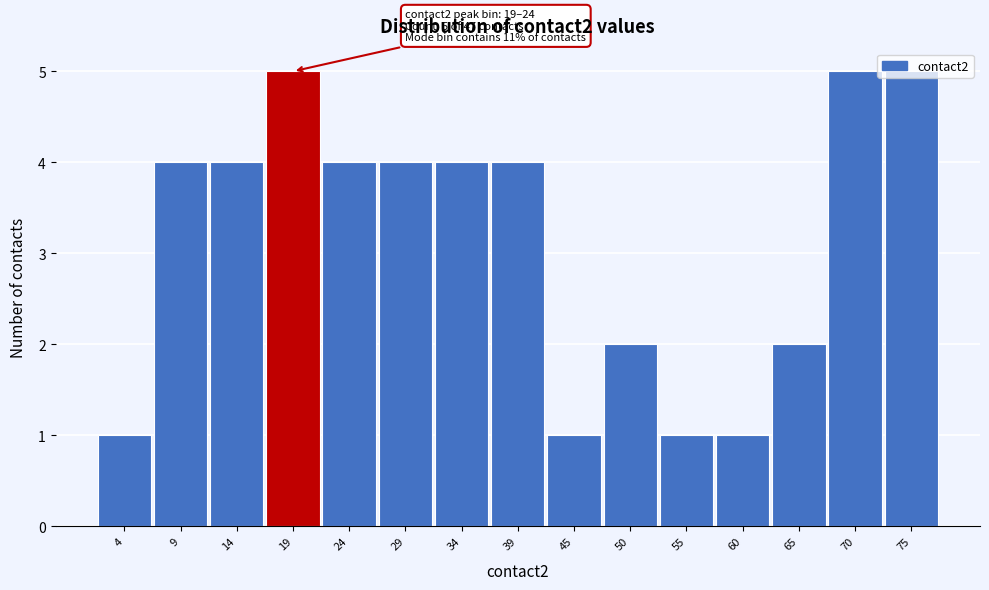

What is the ratio of the value at 65 to the value at 55?

2.0